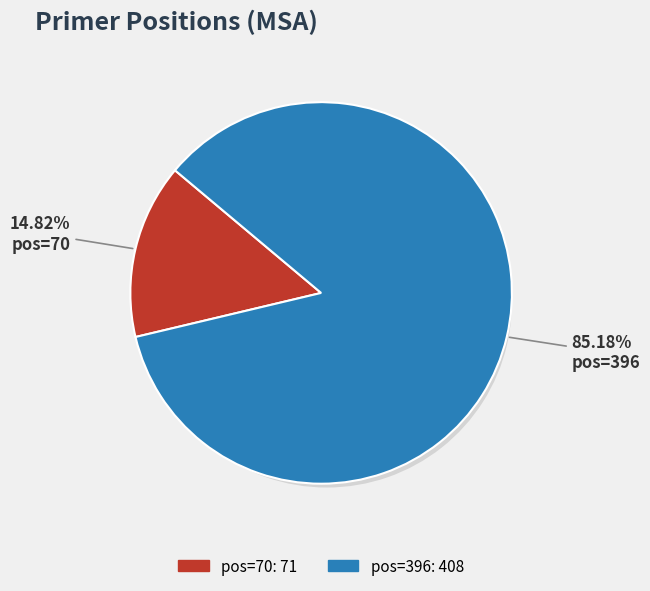

To the nearest percent, what portion does pos=396 represent?

85%